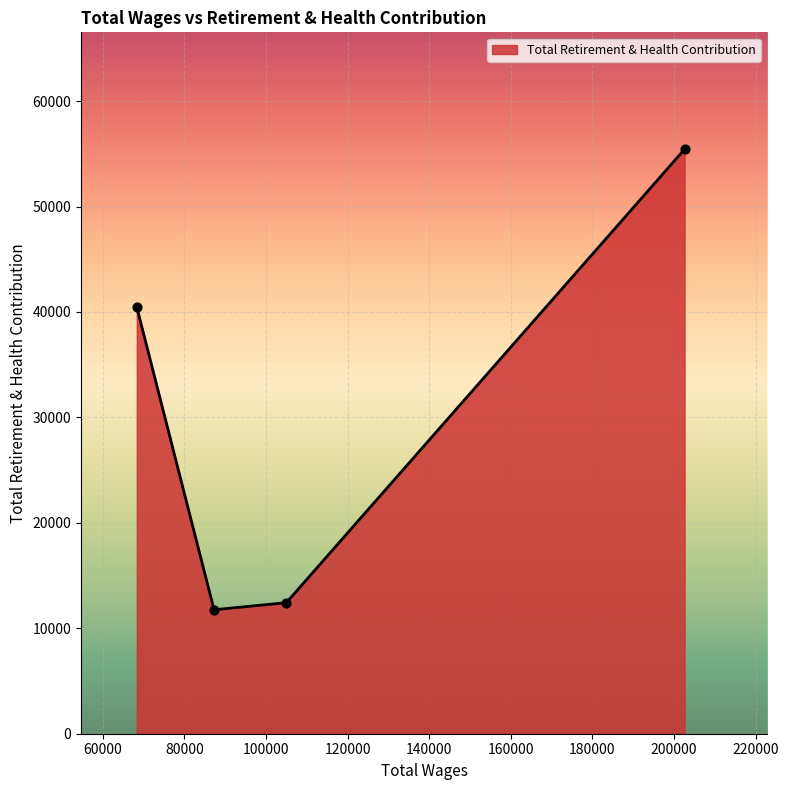

What is the greatest value displayed?

55433